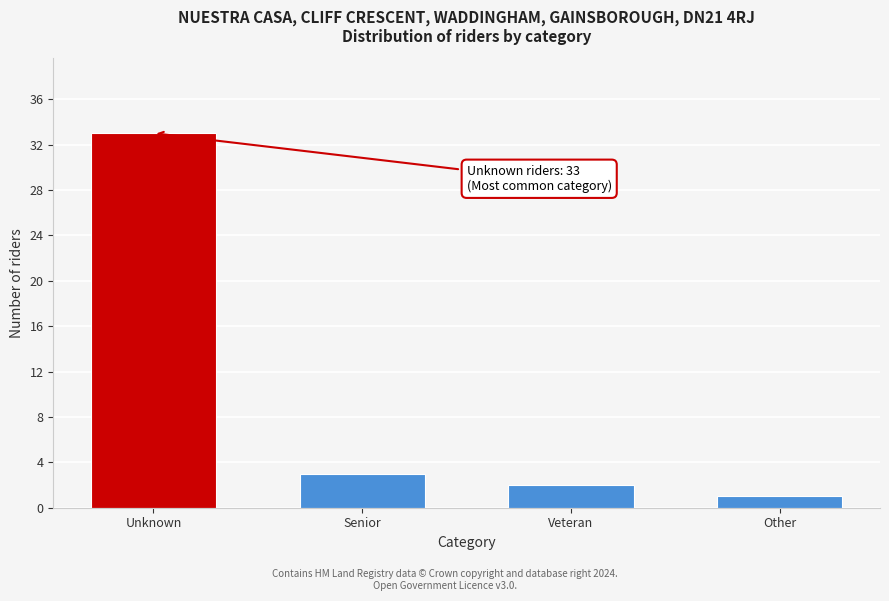

Reading left to right, extract all data points from this chart.

Unknown=33	Senior=3	Veteran=2	Other=1